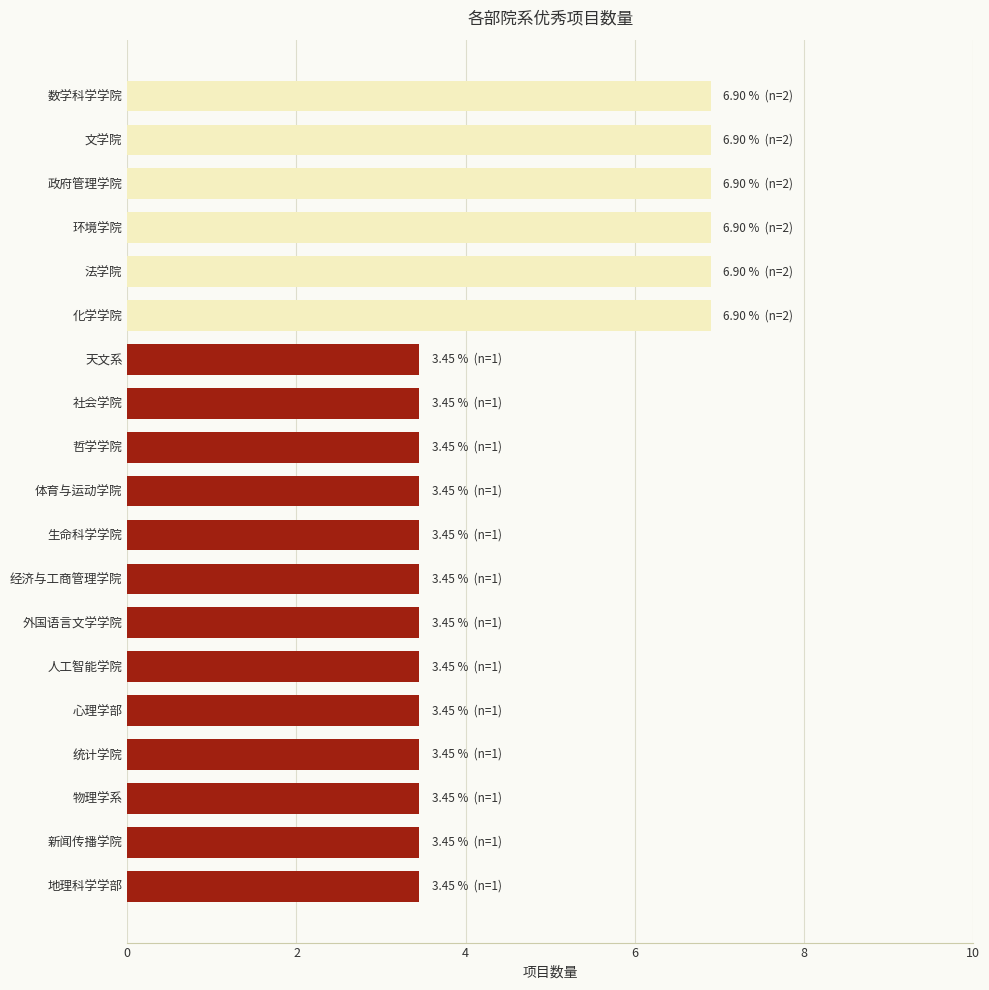

Approximately how many times larger is the value at 数学科学学院 compared to 文学院?

1.0